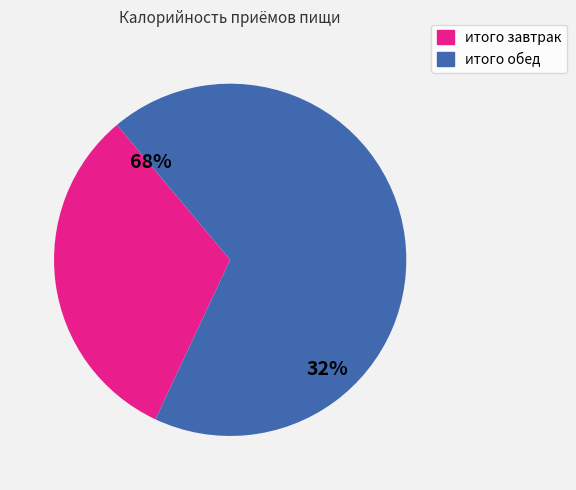

To the nearest percent, what portion does итого обед represent?

68%